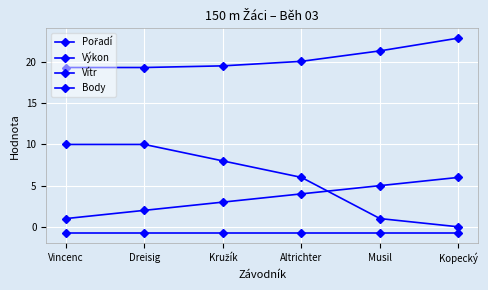

How many values in the Body series are below 8?

3